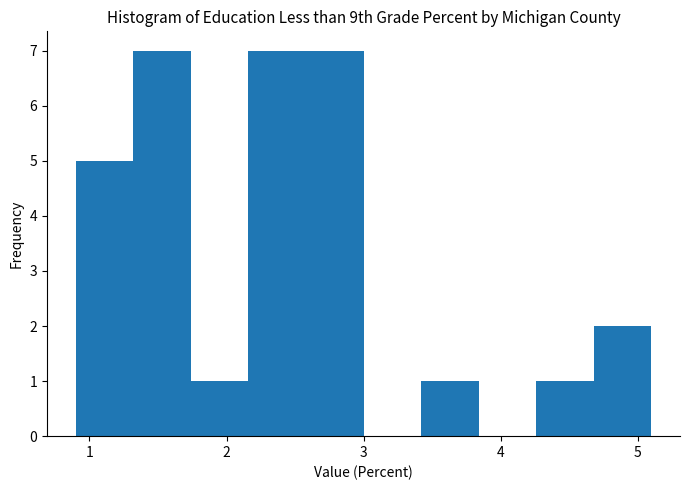

Reading left to right, list every bar in this chart as the range it spans on the x-axis followed by its height. Neither the bar edges nor the heights are printed on the chart, so give them approximately, as read against the axes.

0.90 to 1.32: 5
1.32 to 1.74: 7
1.74 to 2.16: 1
2.16 to 2.58: 7
2.58 to 3.00: 7
3.00 to 3.42: 0
3.42 to 3.84: 1
3.84 to 4.26: 0
4.26 to 4.68: 1
4.68 to 5.10: 2